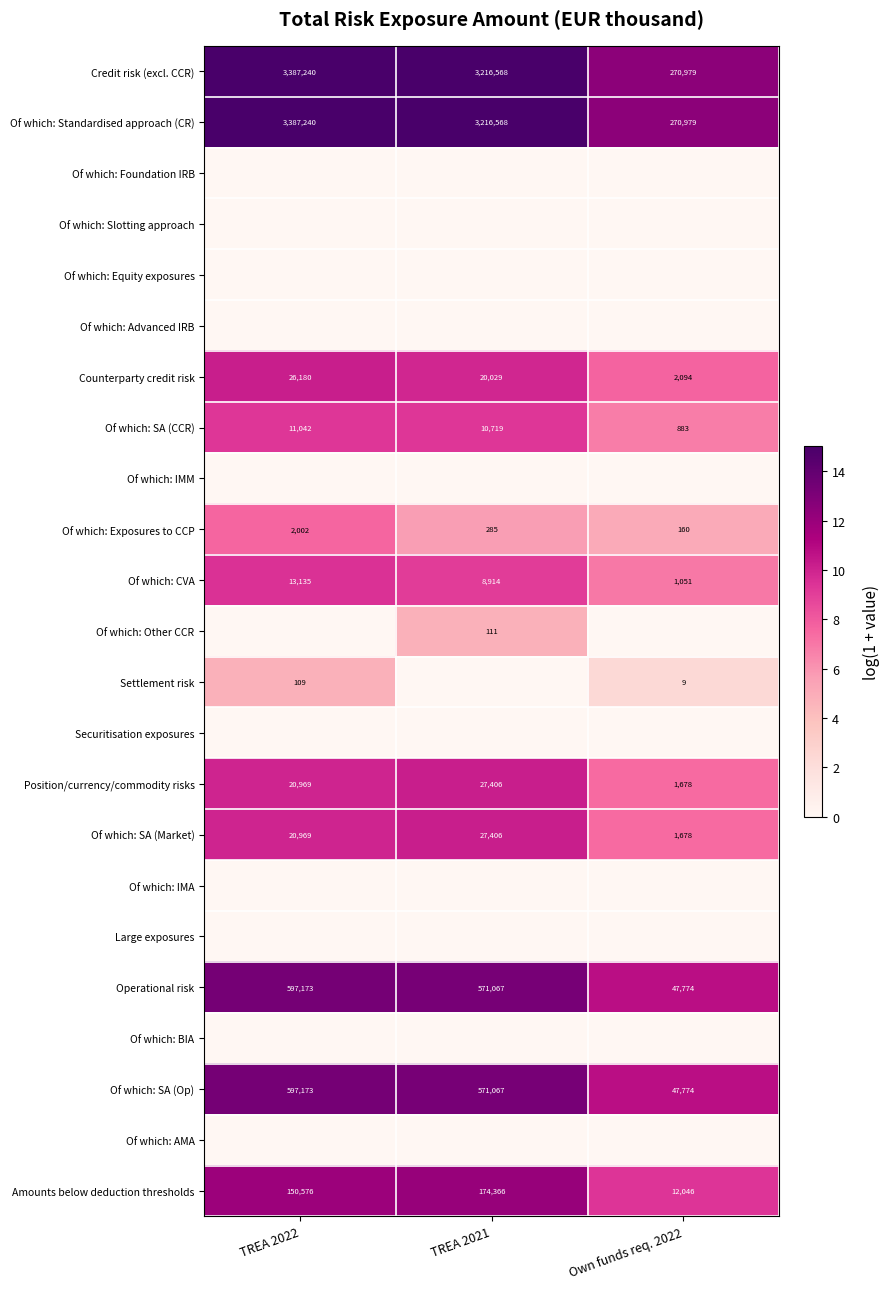

Is the value of Of which: SA (Op) at TREA 2022 greater than the value of Of which: SA (CCR) at TREA 2021?

Yes